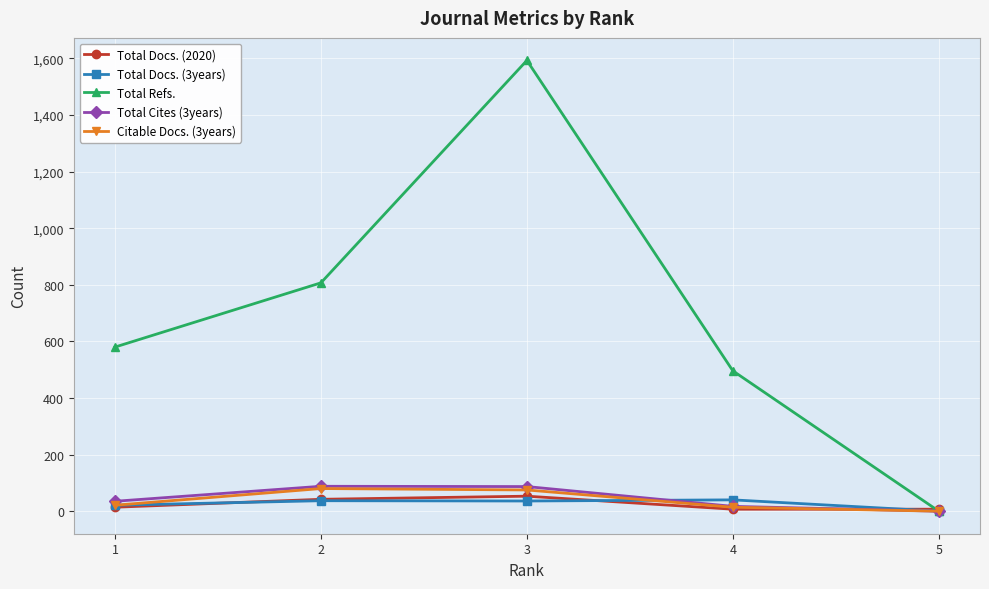

True or false: Total Cites (3years) has more than 0 points higher than both neighbors.

True